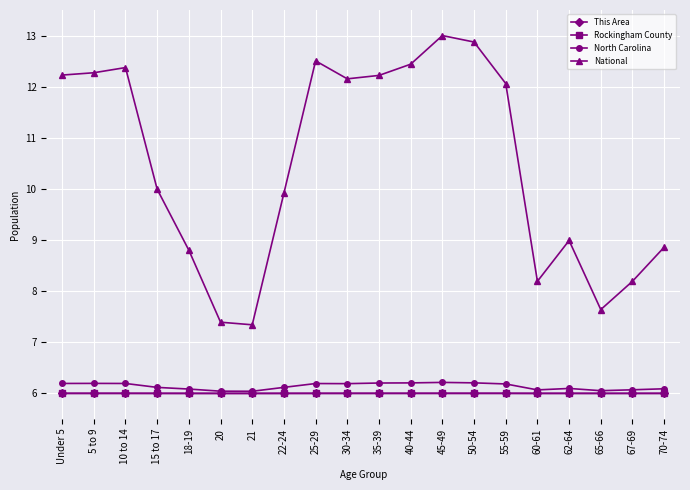

Which series changed the most between 15 to 17 and 18-19?

National